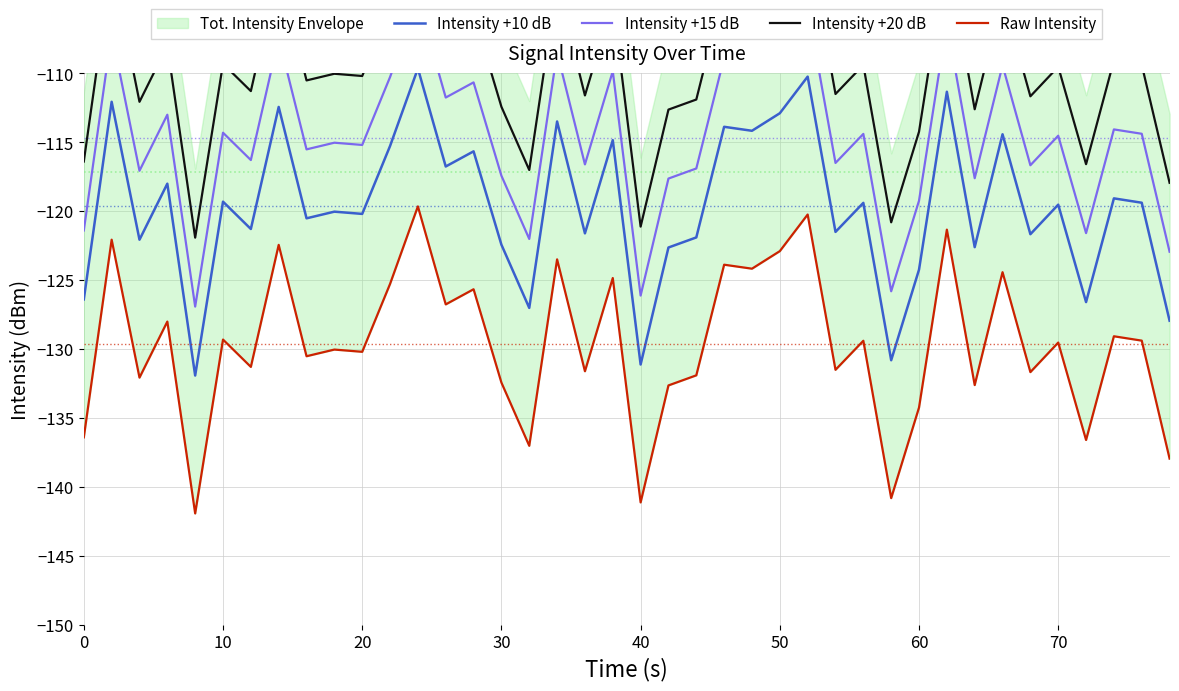

What is the highest value of the Intensity +10 dB series?

-109.6